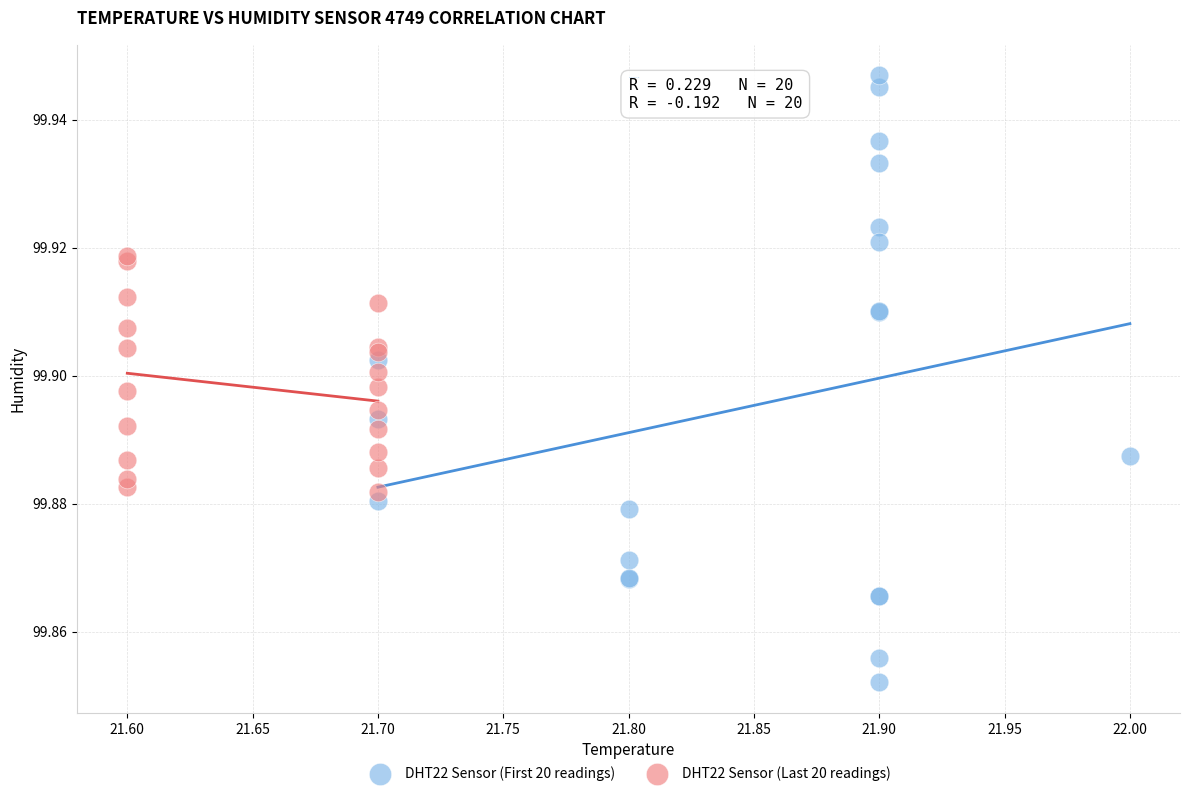

Which series has the largest Y range (max minus min)?

DHT22 Sensor (First 20 readings)